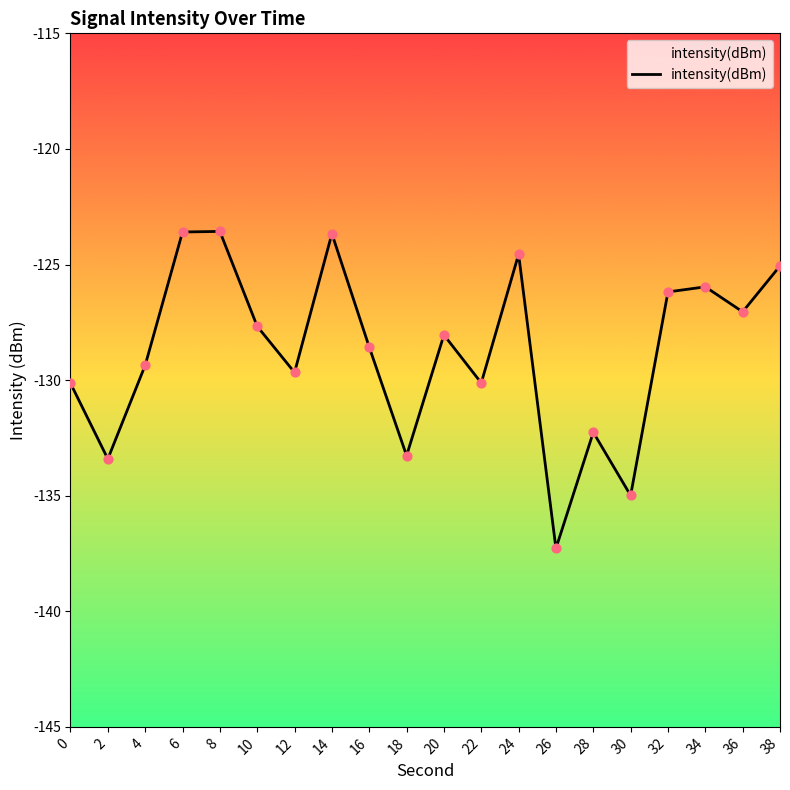

What is the change in value from 6 to 14?

-0.1